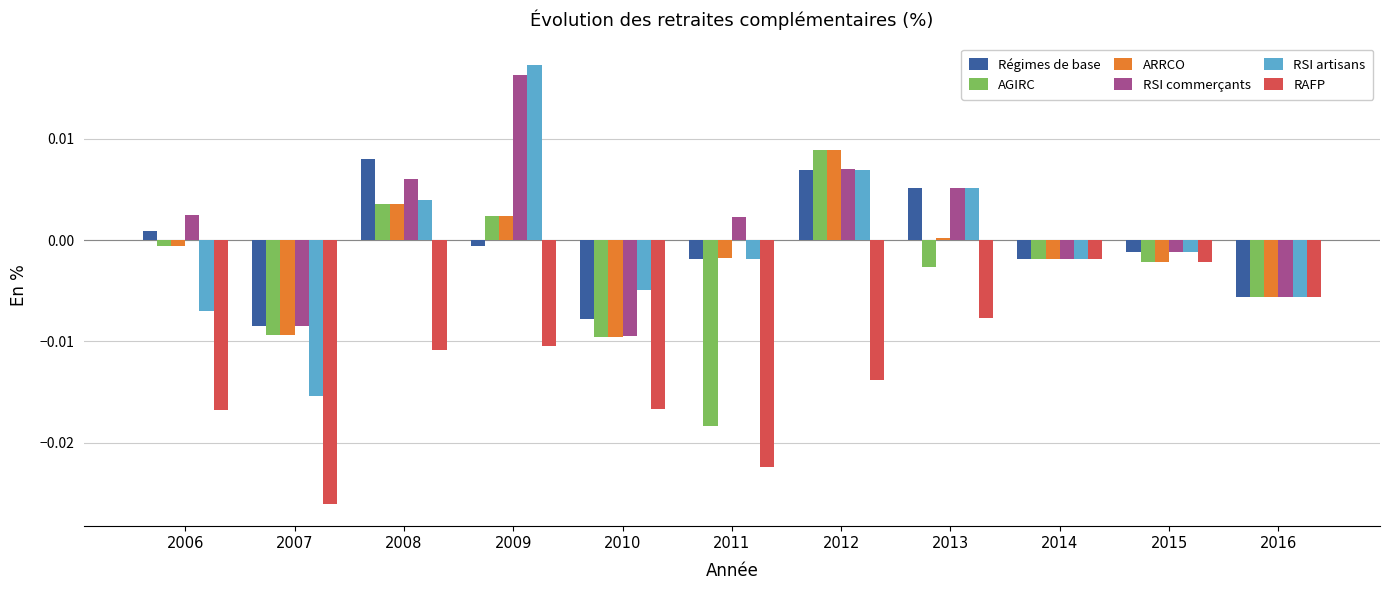

Which category has the lowest value in the AGIRC series?

2011